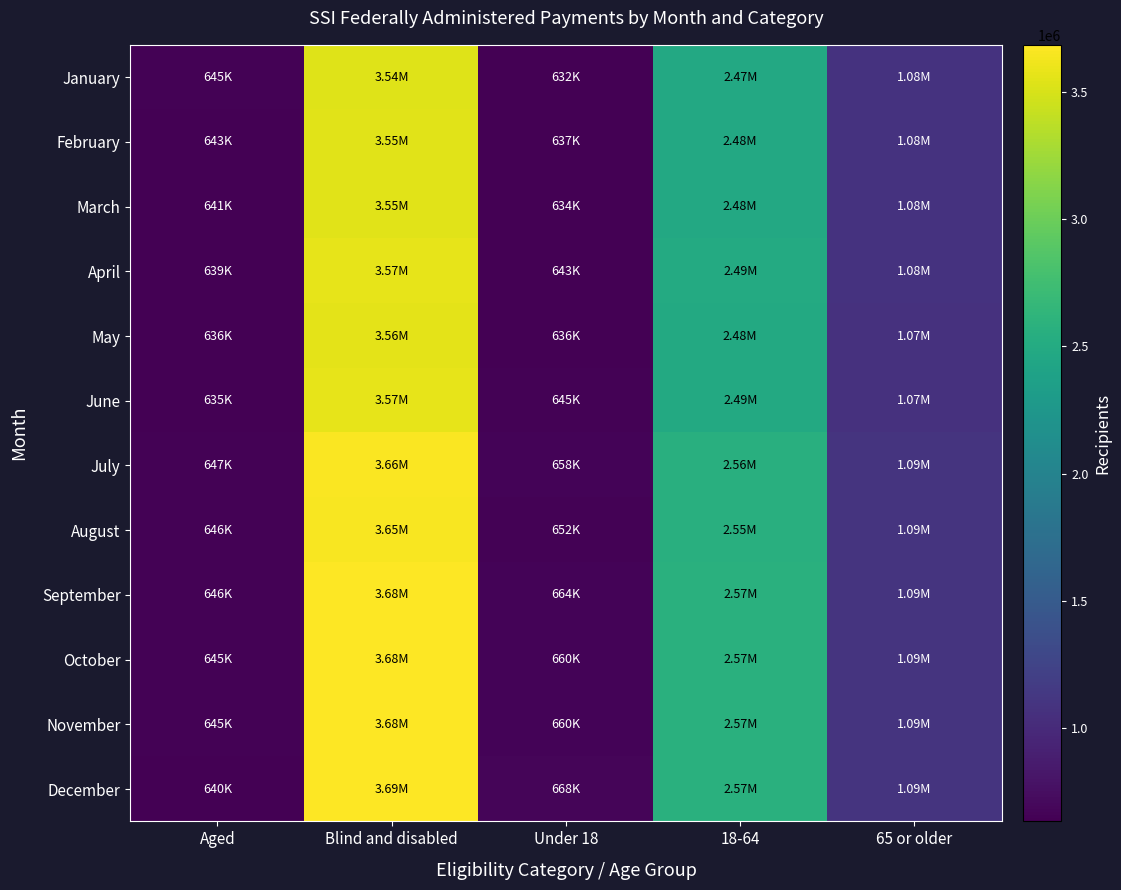

How many data points does each series have?

5